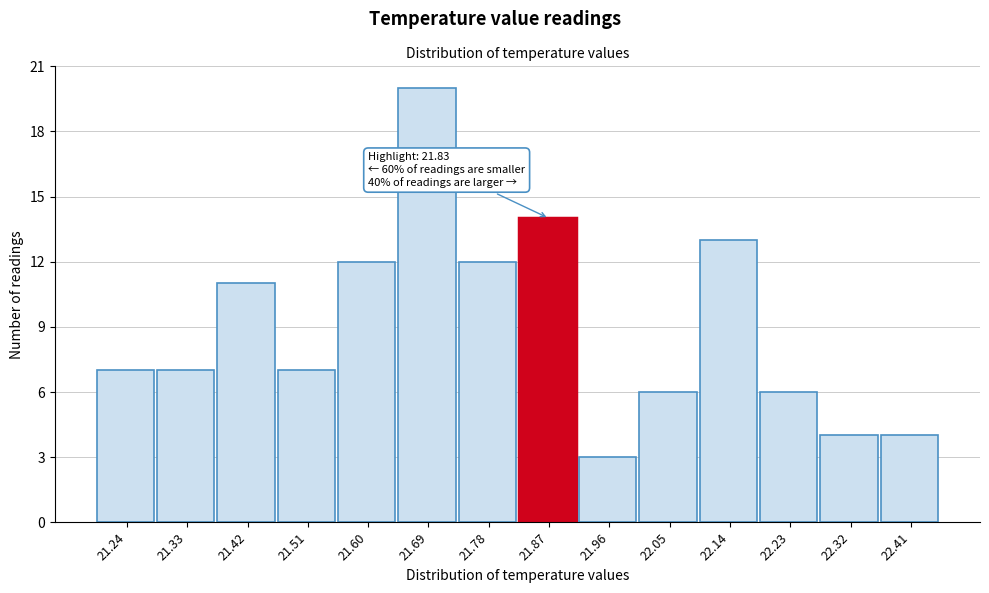

Over which range of the x-axis is the bar tallest?

21.65 to 21.74